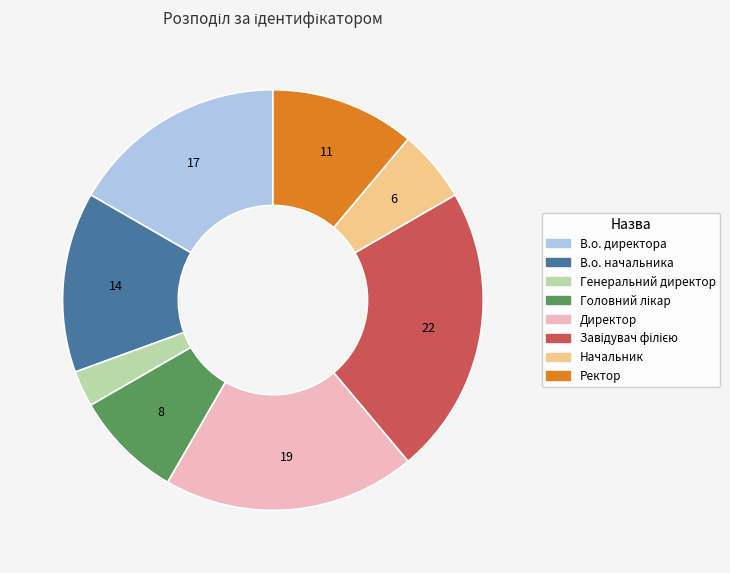

What is the smallest slice in the pie chart?

Генеральний директор